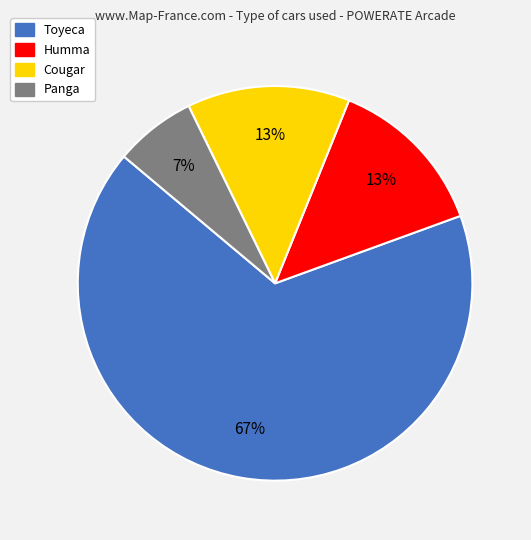

Approximately how many times larger is the value at Panga compared to Cougar?

0.5